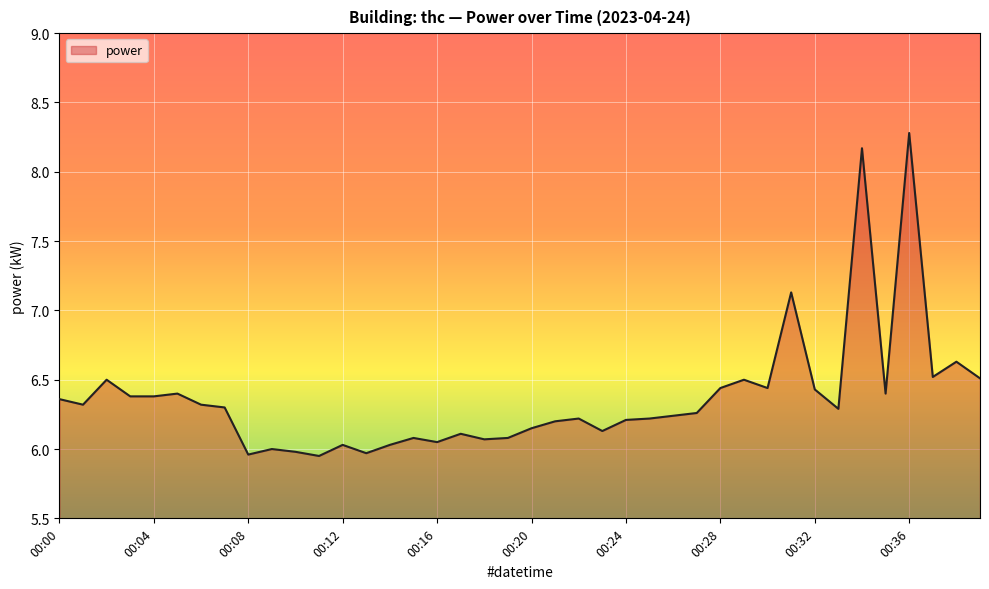

True or false: there are more than 0 points higher than both neighbors.

True